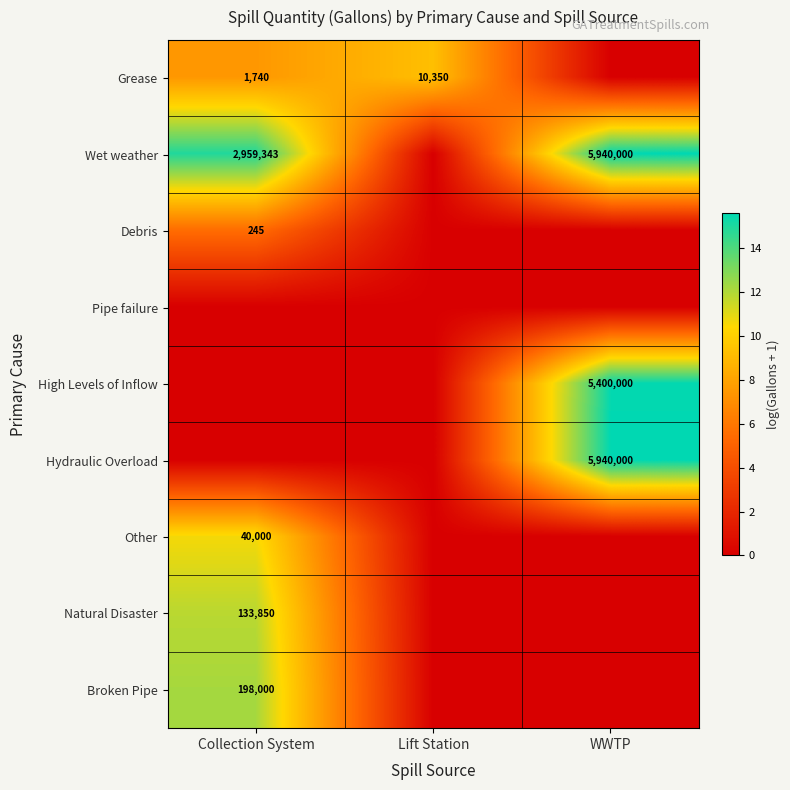

The Grease series shows 457 at Collection System. True or false?

False